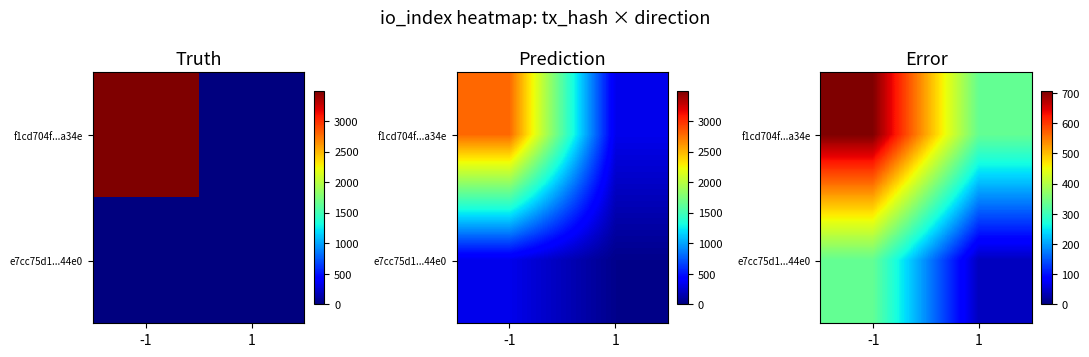

Is it true that f1cd704f...a34e equals 705.8 at -1?

True